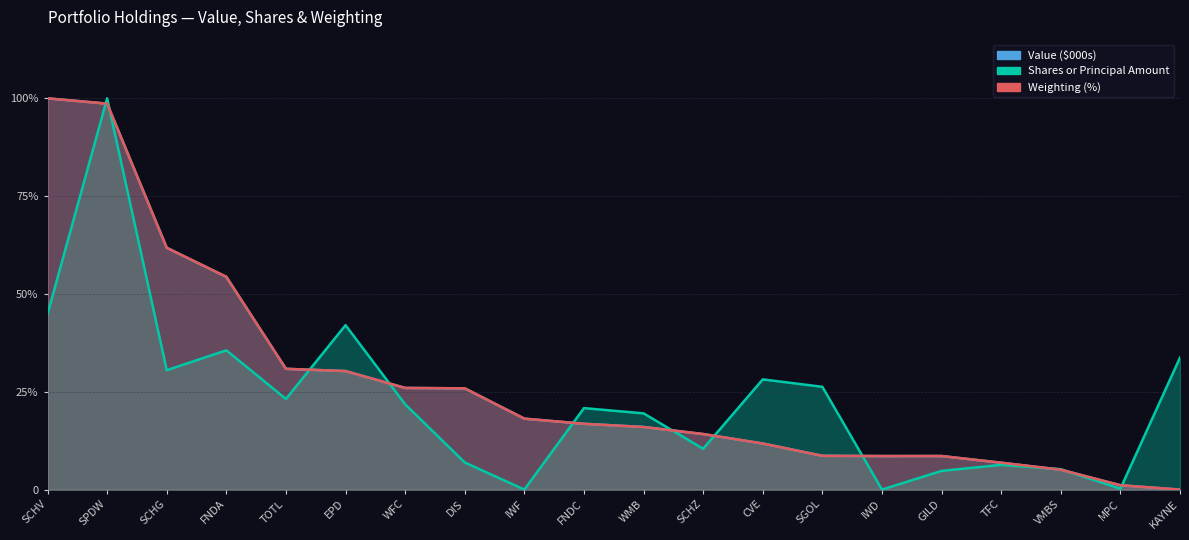

Which series has the largest range (max minus min)?

Value ($000s)